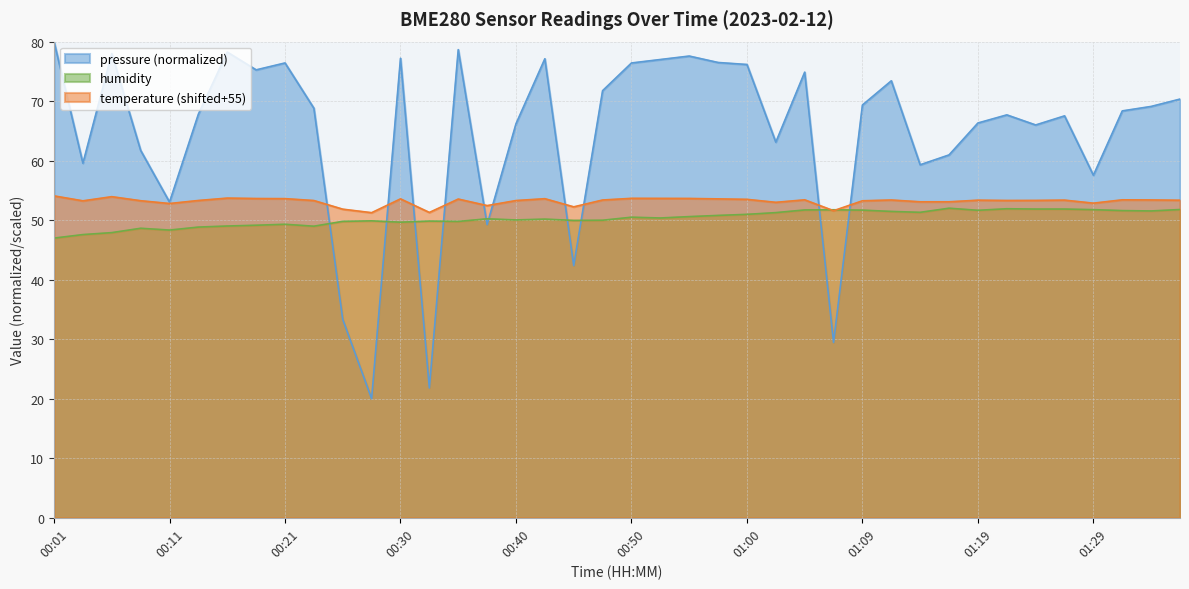

The temperature series shows 85.4 at 00:28. True or false?

False